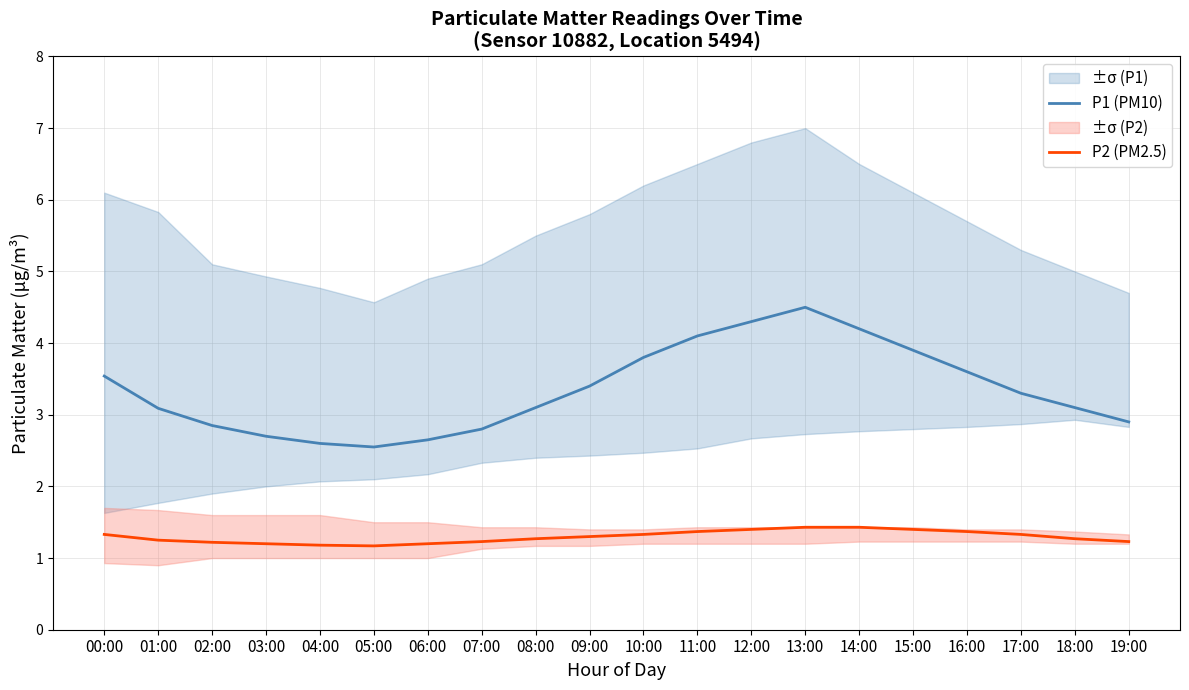

Rank the series at 11:00 from highest to lowest value.

P1 (PM10), P2 (PM2.5)